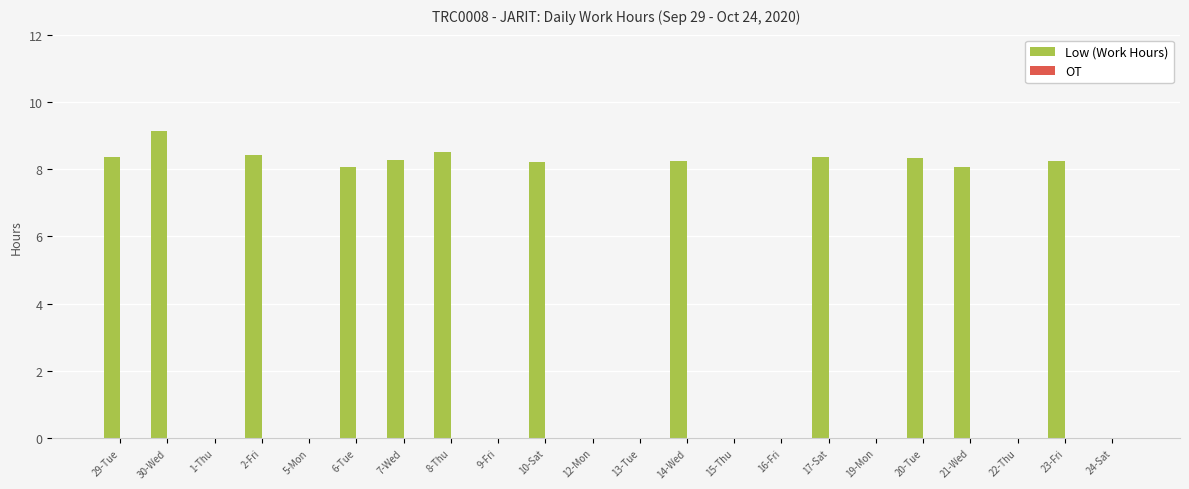

What is the maximum value shown in the chart?

9.1